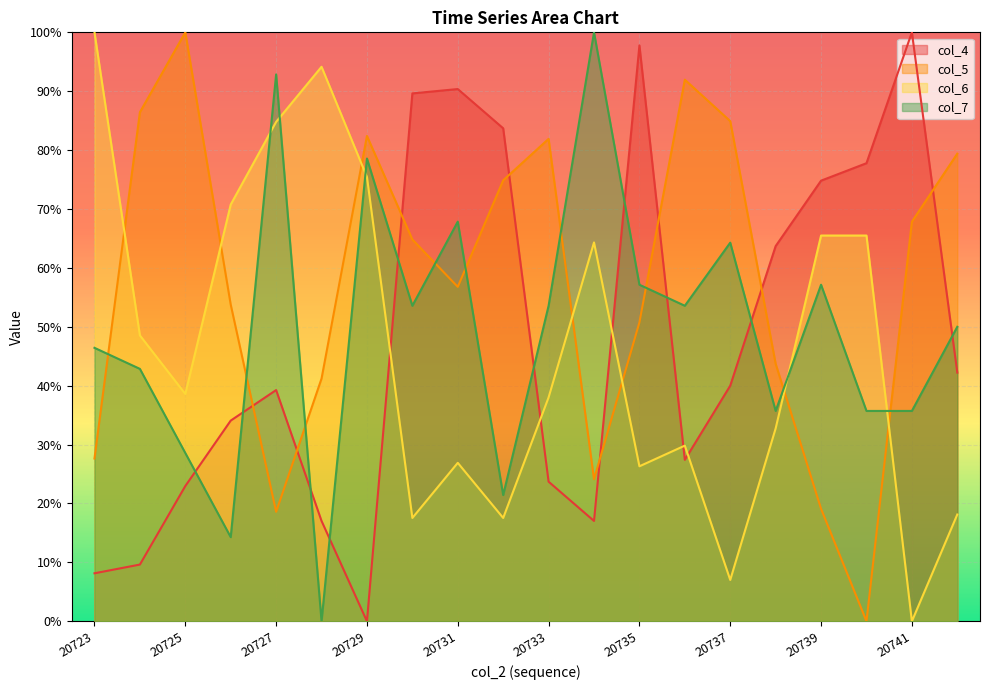

At how many categories does at least one series exceed 0?

20